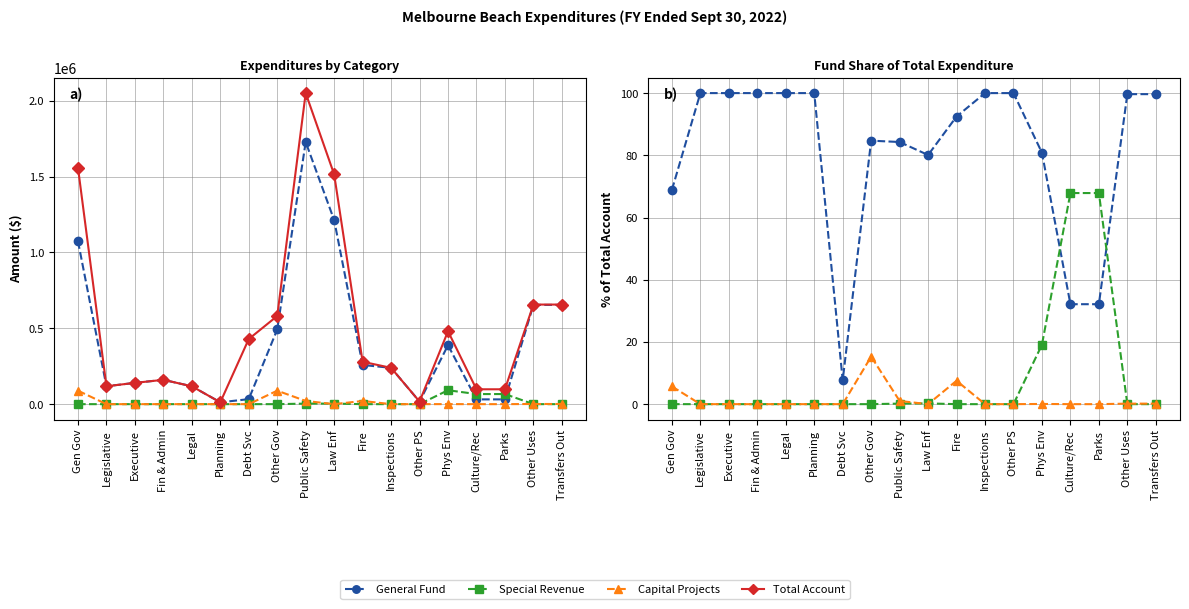

Reading left to right, extract all data points from this chart.

General Fund: 68.9	100.0	100.0	100.0	100.0	100.0	7.7	84.7	84.3	80.1	92.5	100.0	100.0	80.8	32.1	32.1	99.7	99.7
Special Revenue: 0.0	0.0	0.0	0.0	0.0	0.0	0.0	0.0	0.2	0.2	0.0	0.0	0.0	19.1	67.9	67.9	0.0	0.0
Capital Projects: 5.7	0.0	0.0	0.0	0.0	0.0	0.0	15.3	1.0	0.0	7.5	0.0	0.0	0.1	0.0	0.0	0.2	0.2
Total Account: 1558255.0	117986.0	140254.0	160352.0	117706.0	12156.0	428992.0	580809.0	2049560.0	1514012.0	279227.0	239317.0	17004.0	480308.0	97998.0	97998.0	656247.0	656247.0